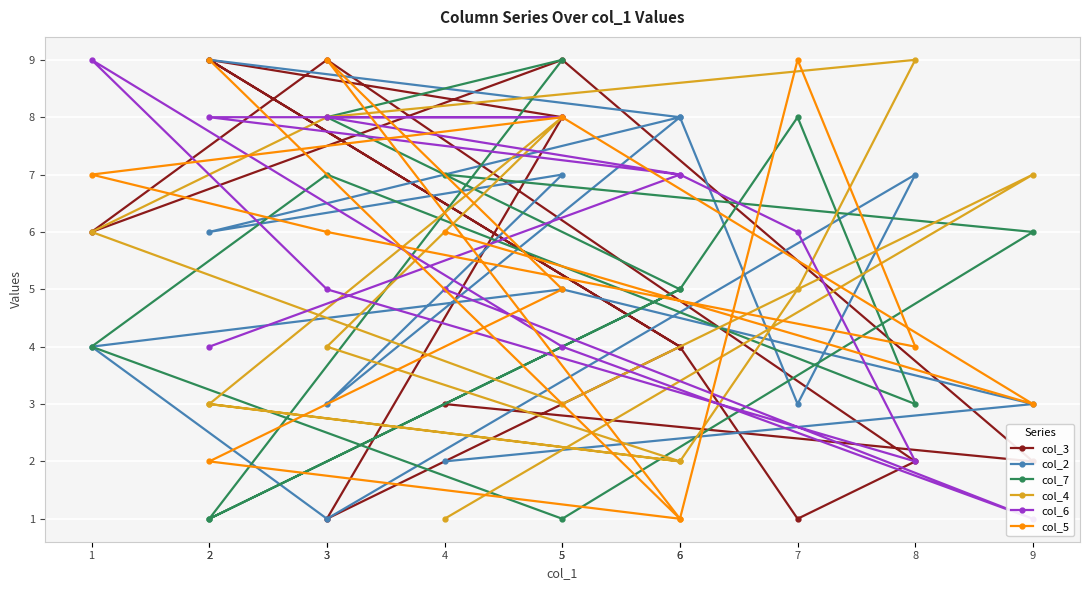

At which category is the sum across all series the highest?

5